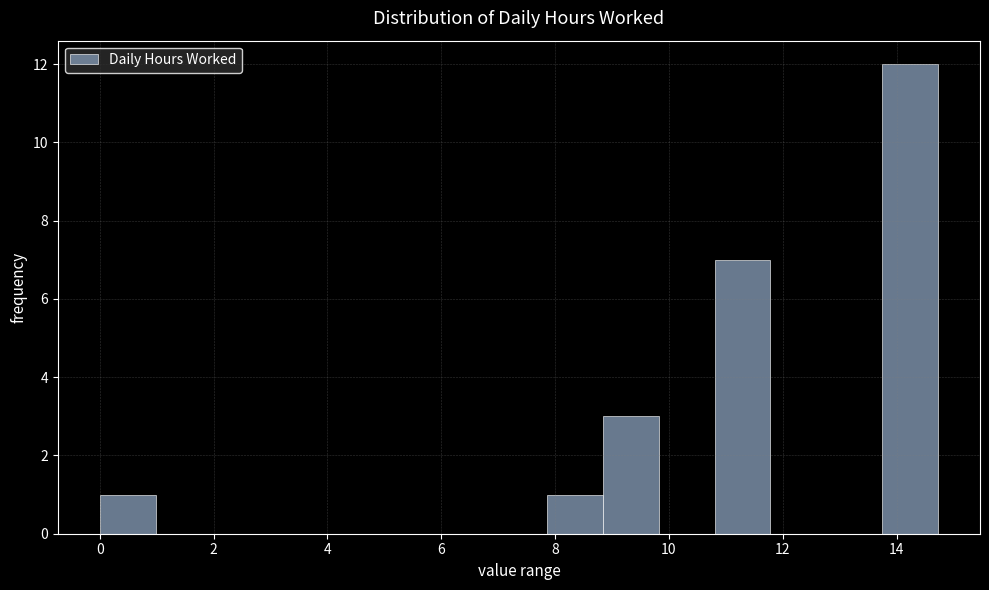

Reading left to right, list every bar in this chart as the range it spans on the x-axis followed by its height. Neither the bar edges nor the heights are printed on the chart, so give them approximately, as read against the axes.

0.0 to 1.0: 1
1.0 to 2.0: 0
2.0 to 3.0: 0
3.0 to 4.0: 0
4.0 to 5.0: 0
5.0 to 5.8: 0
5.8 to 6.8: 0
6.8 to 7.8: 0
7.8 to 8.8: 1
8.8 to 9.8: 3
9.8 to 10.8: 0
10.8 to 11.8: 7
11.8 to 12.8: 0
12.8 to 13.8: 0
13.8 to 14.8: 12